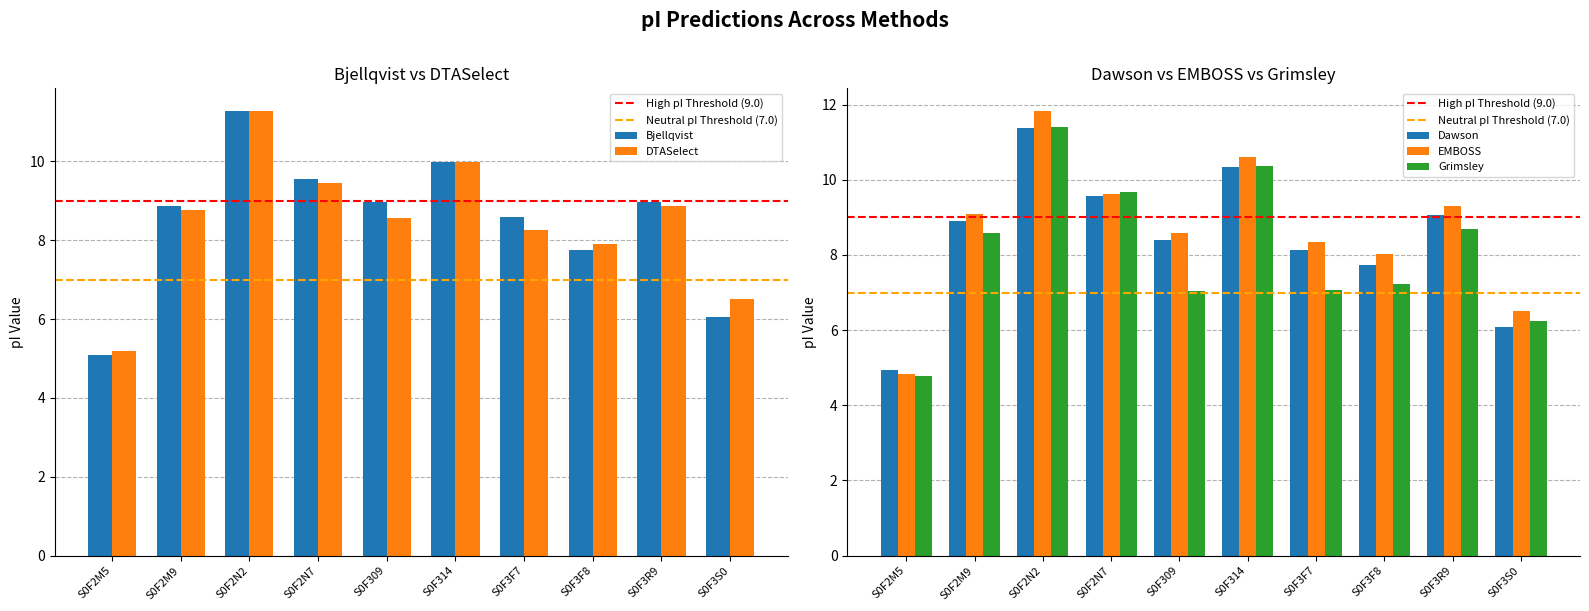

Is it true that EMBOSS equals 14.7 at S0F314?

False